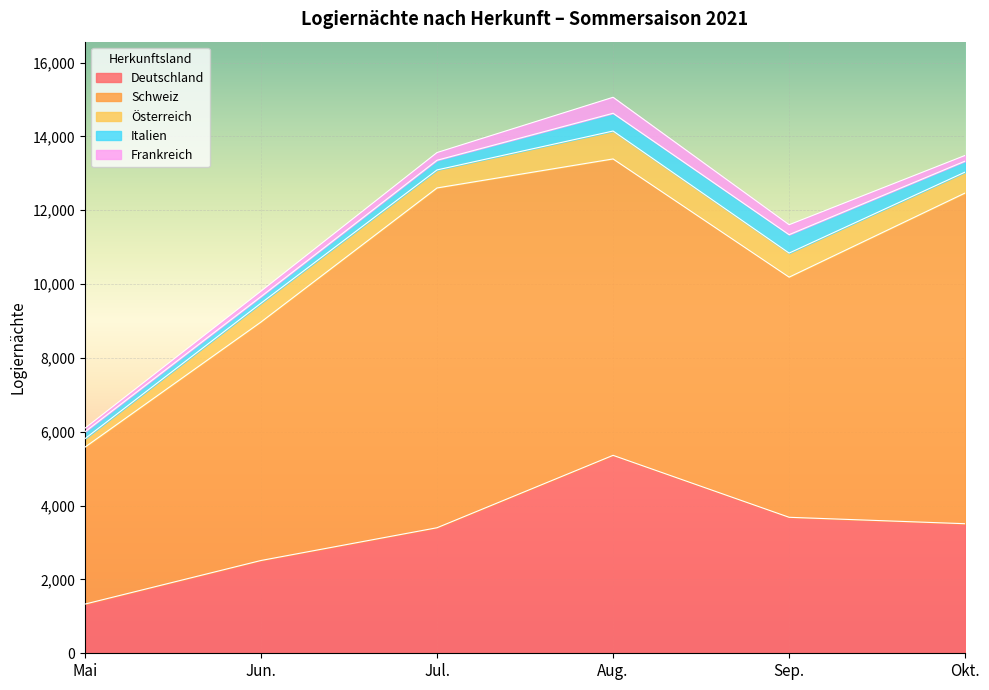

What is the label of the 3rd point from the left?

Jul.